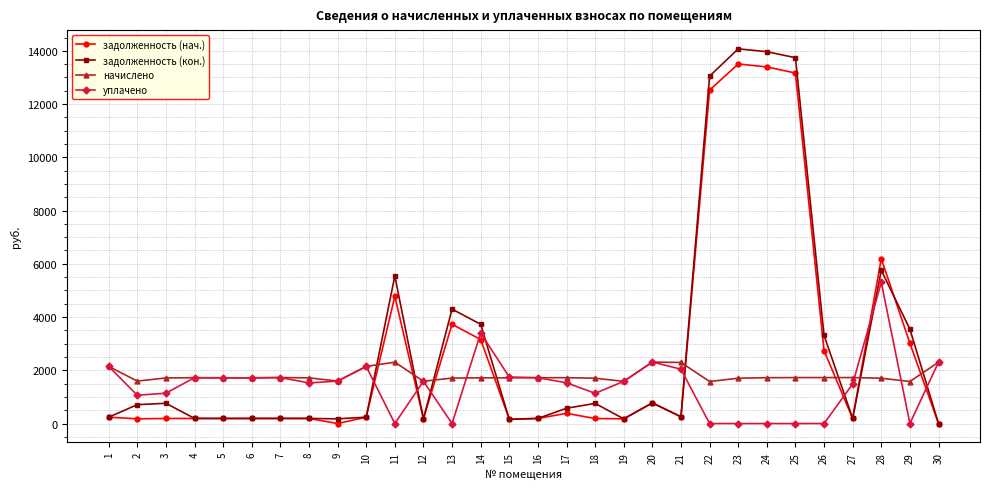

True or false: задолженность (кон.) has more than 1 points higher than both neighbors.

True